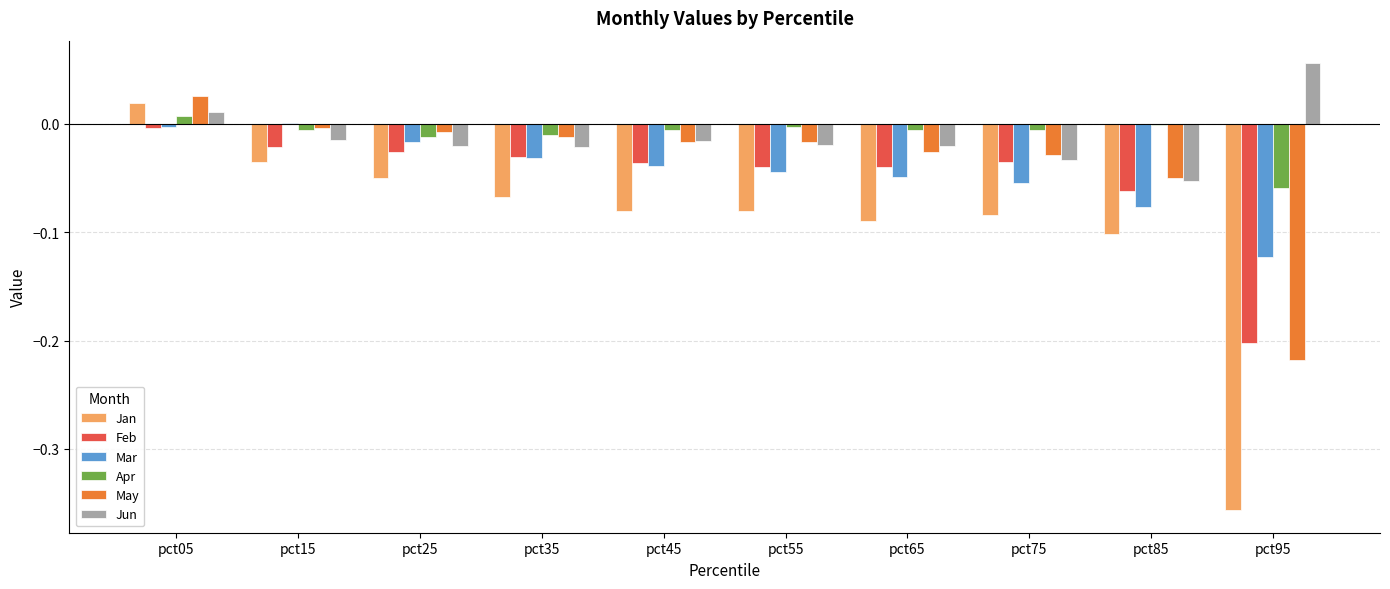

Between pct65 and pct95, which series saw the biggest shift?

Jan